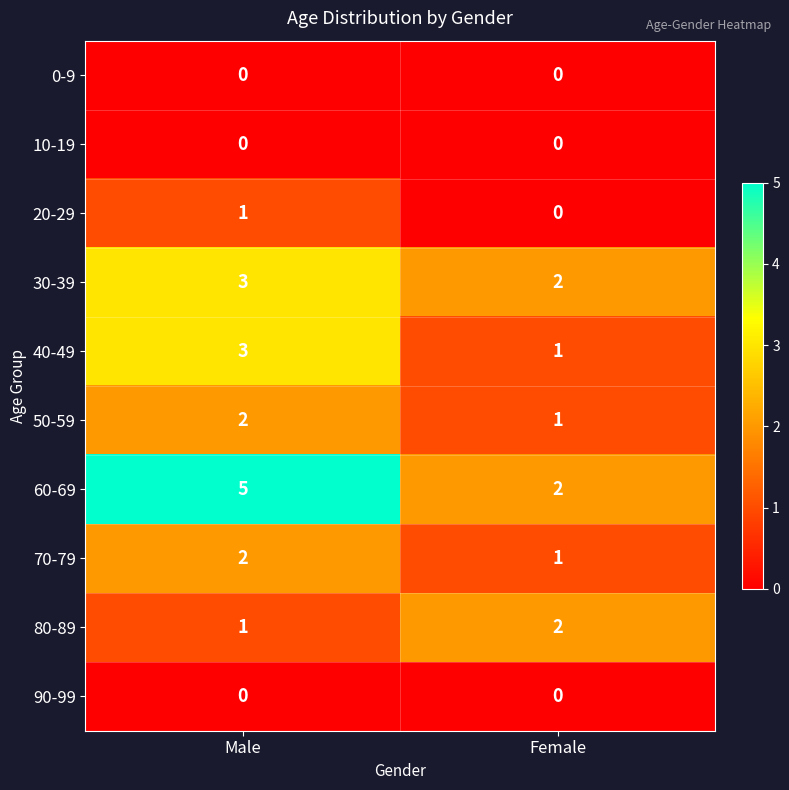

What is the total value across all series at Male?

17